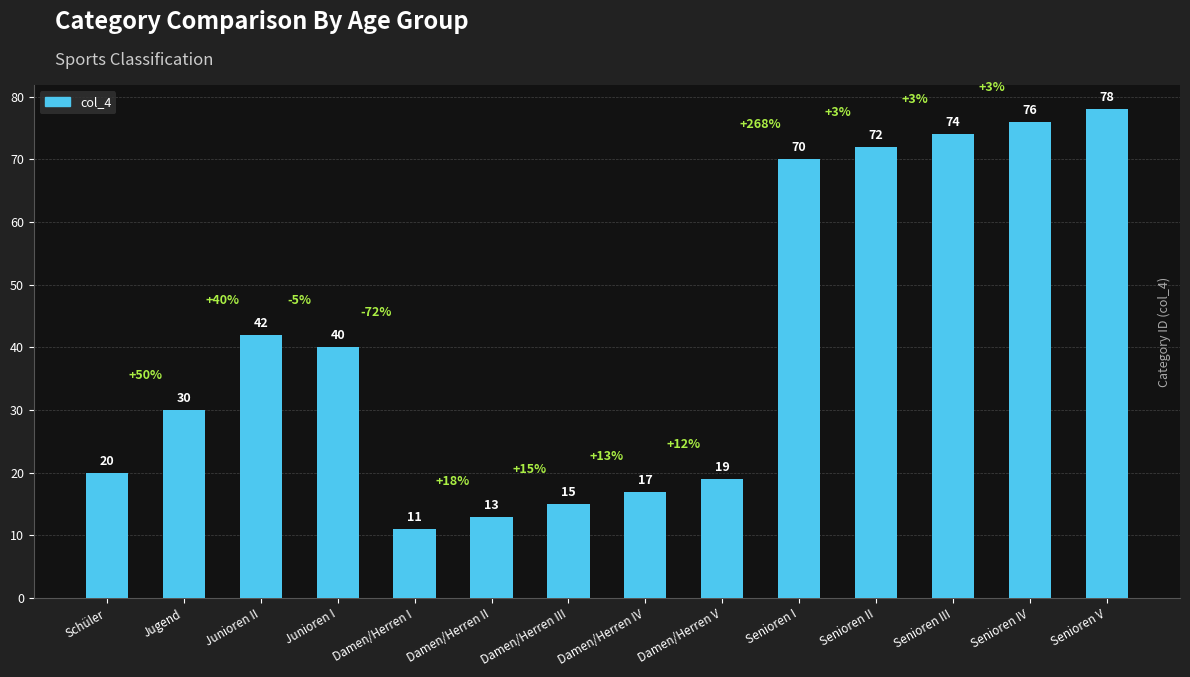

What is the change in value from Damen/Herren II to Senioren IV?

+63